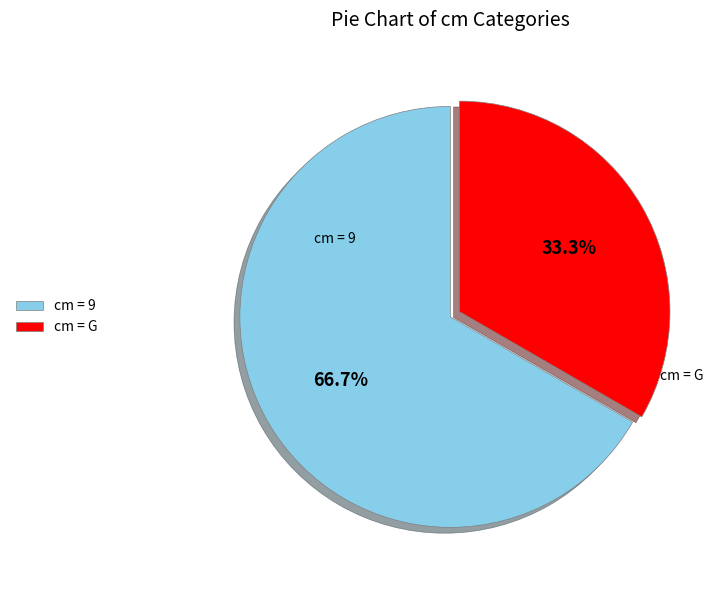

Which slice is the largest?

cm = 9